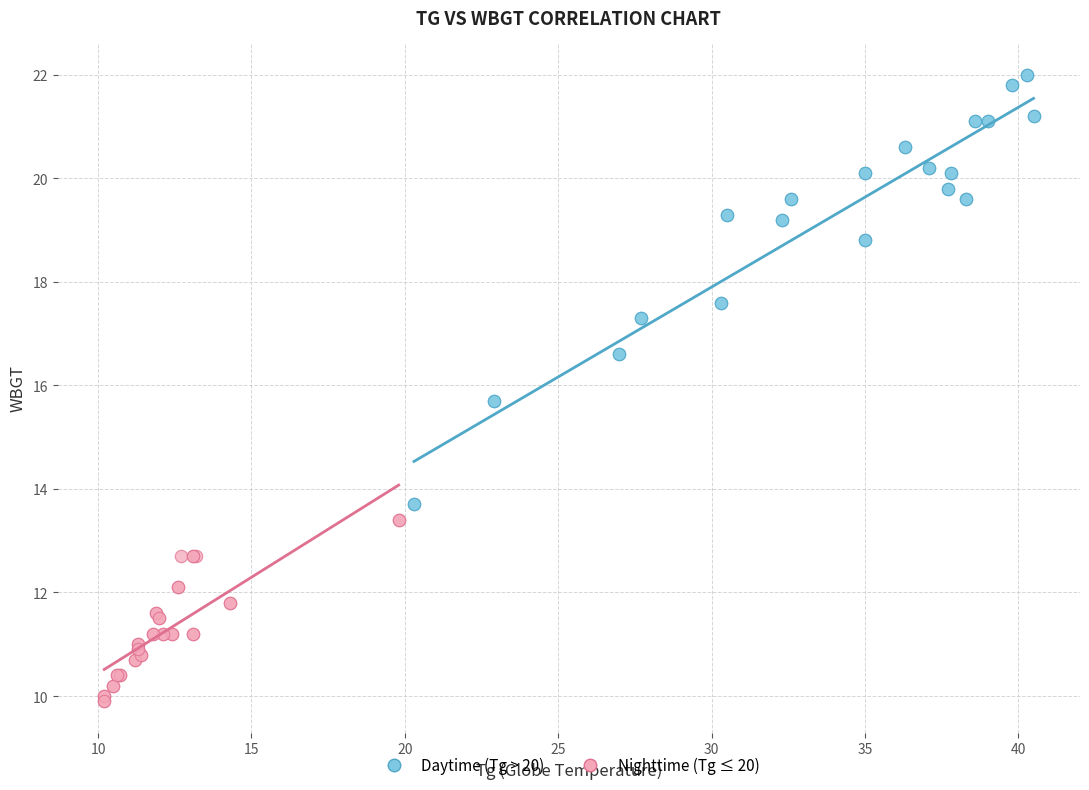

Which series has the largest Y range (max minus min)?

Daytime (Tg > 20)